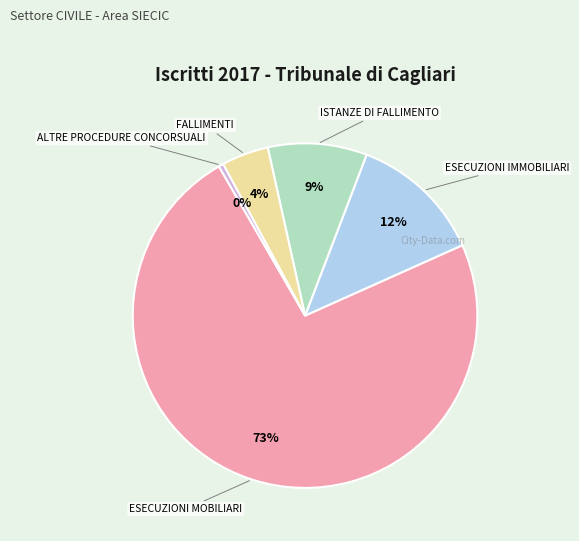

Is there any slice that represents more than half of the pie?

Yes